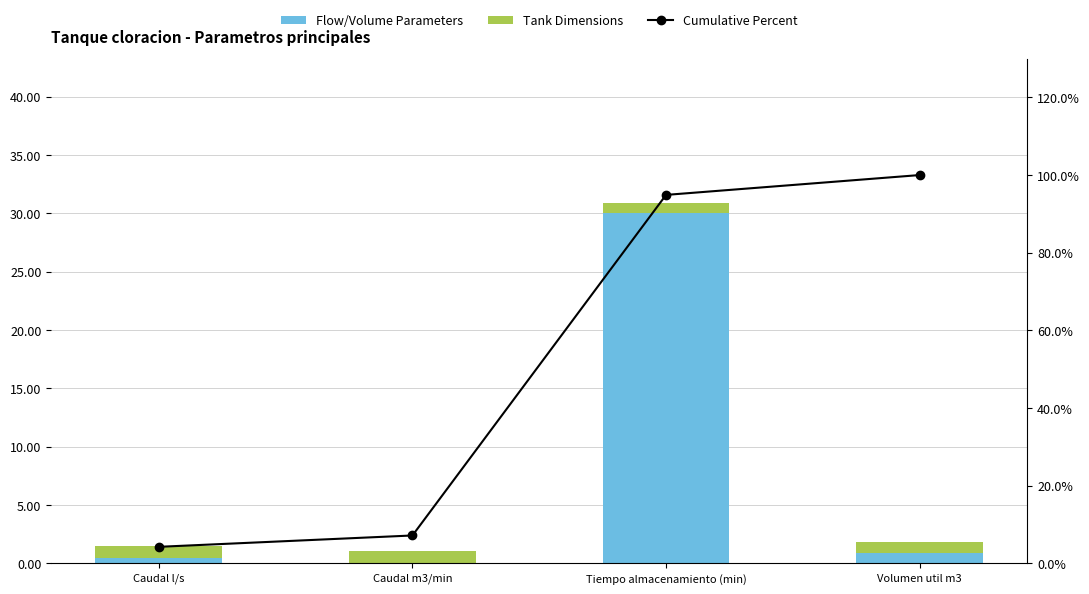

How many values in the Cumulative Percent series exceed 94?

2